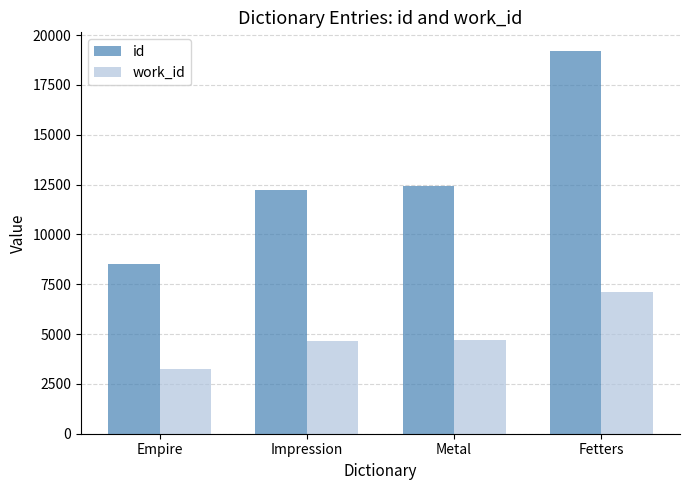

The work_id series shows 7095 at Fetters. True or false?

True